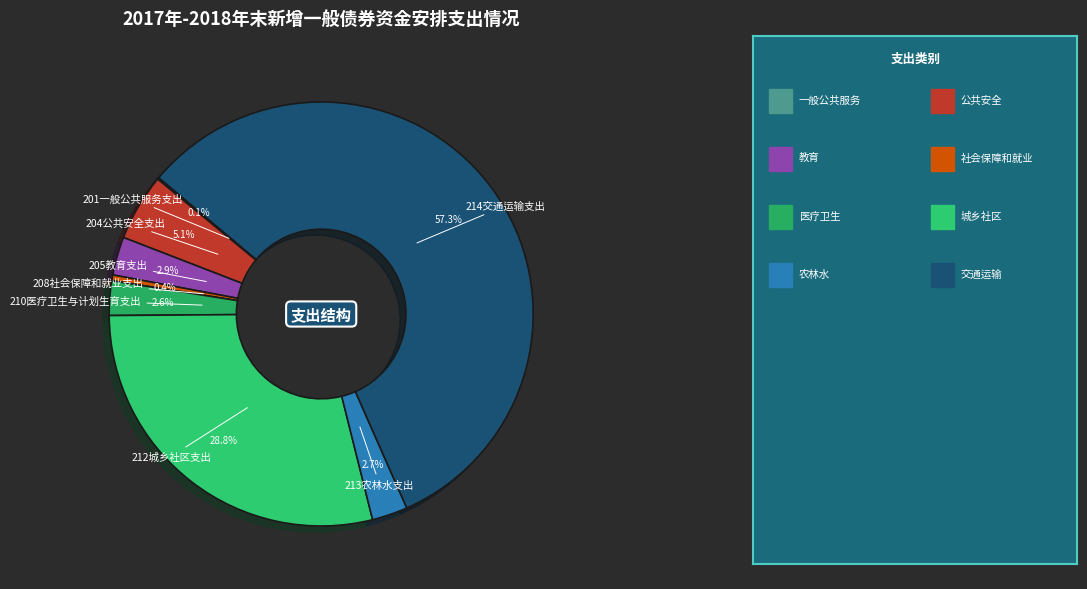

Rank the categories by value from highest to lowest.

214交通运输支出, 212城乡社区支出, 204公共安全支出, 205教育支出, 213农林水支出, 210医疗卫生与计划生育支出, 208社会保障和就业支出, 201一般公共服务支出